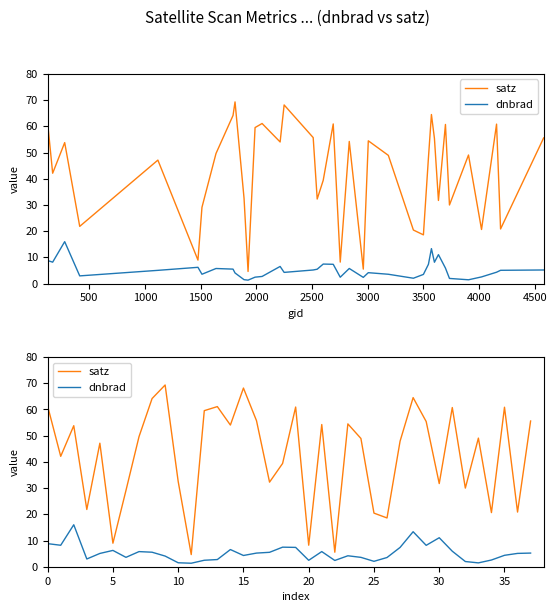

What is the sum of all satz values?

1623.4